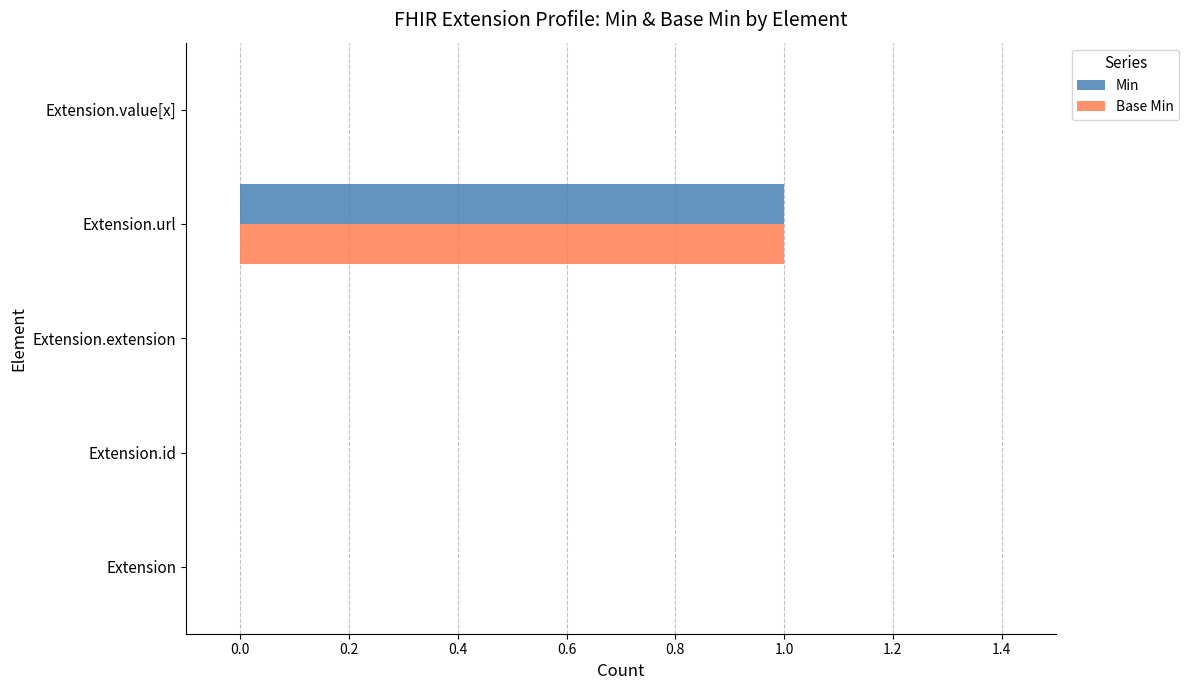

How many data points does each series have?

5